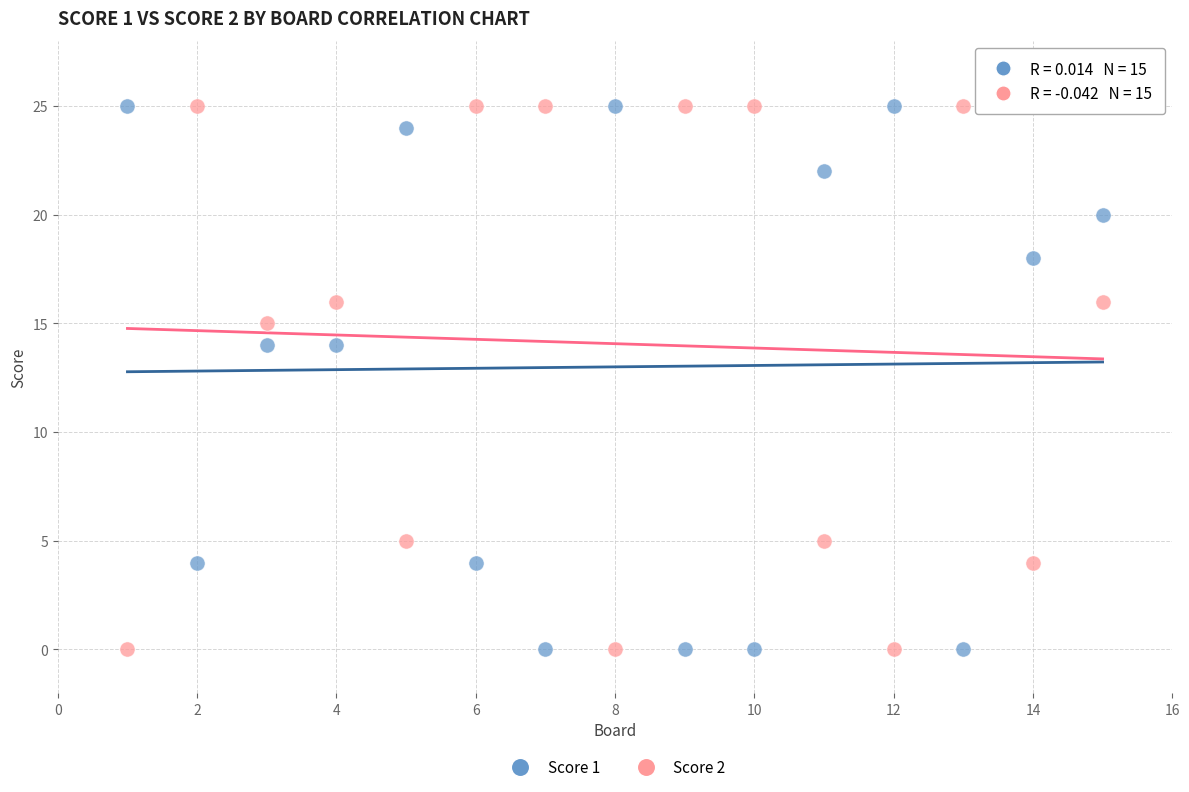

Across all data points, what is the range of Y values (max minus min)?

25